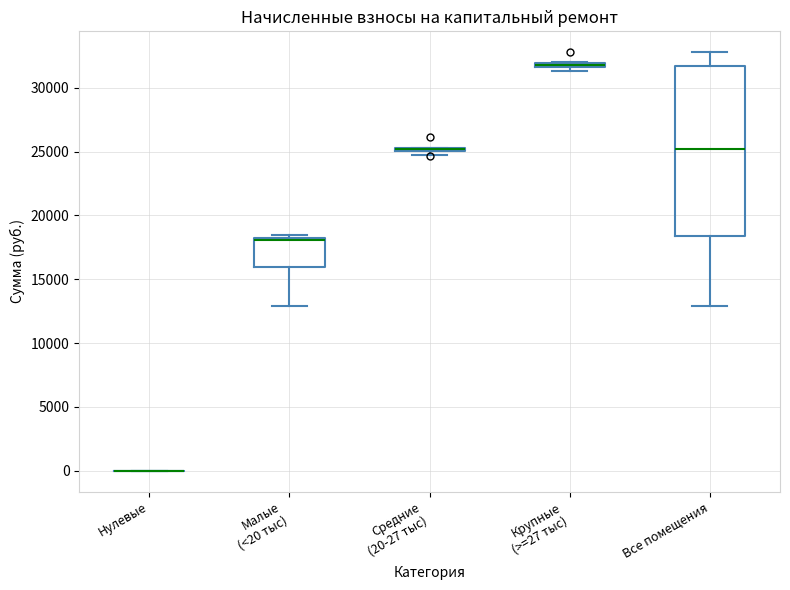

Where does the lower whisker of the box for Все помещения end on the y-axis? The values are not printed on the chart, so give them approximately, as read against the axis.

13000